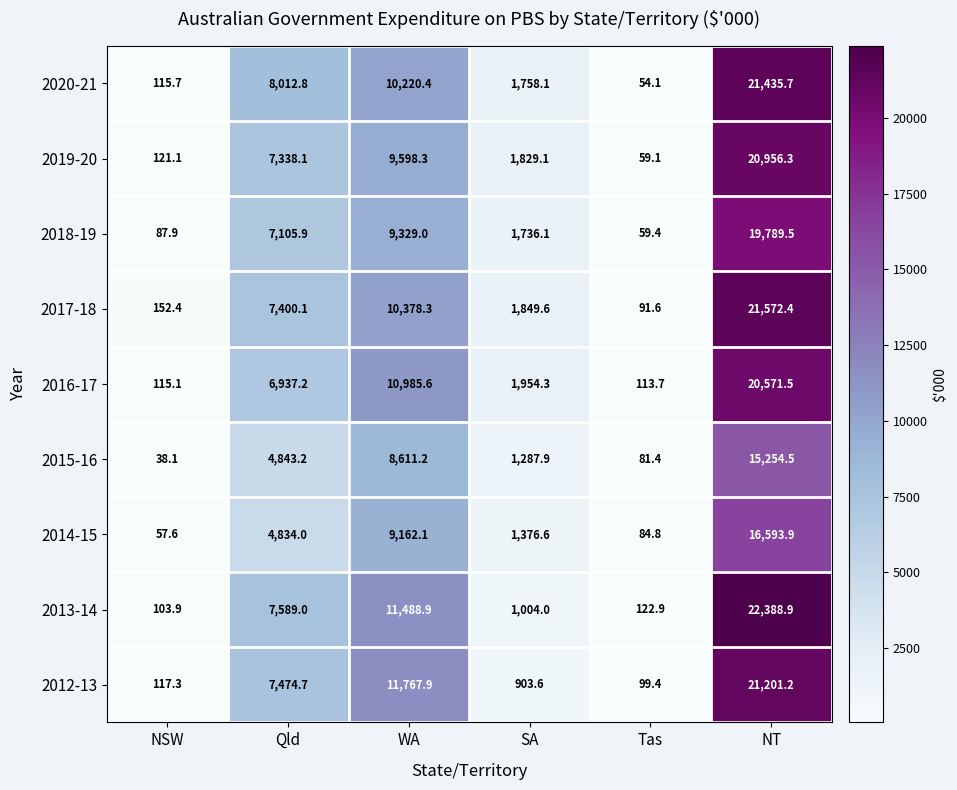

How many data points does each series have?

6